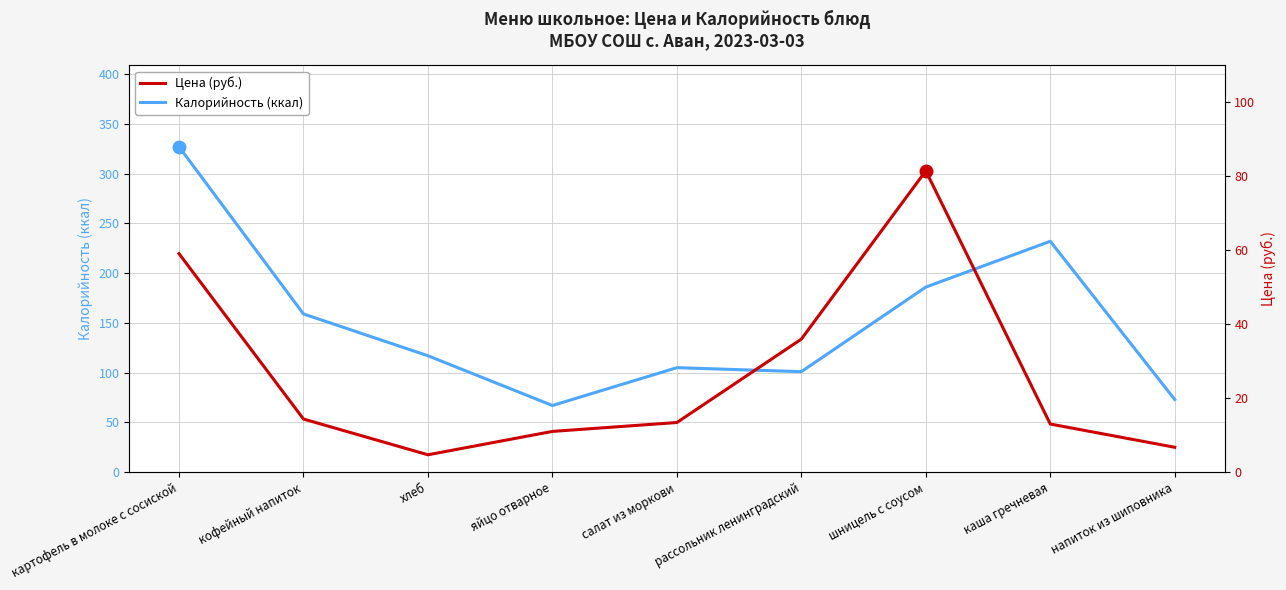

At which label does Калорийность (ккал) reach its minimum?

яйцо отварное